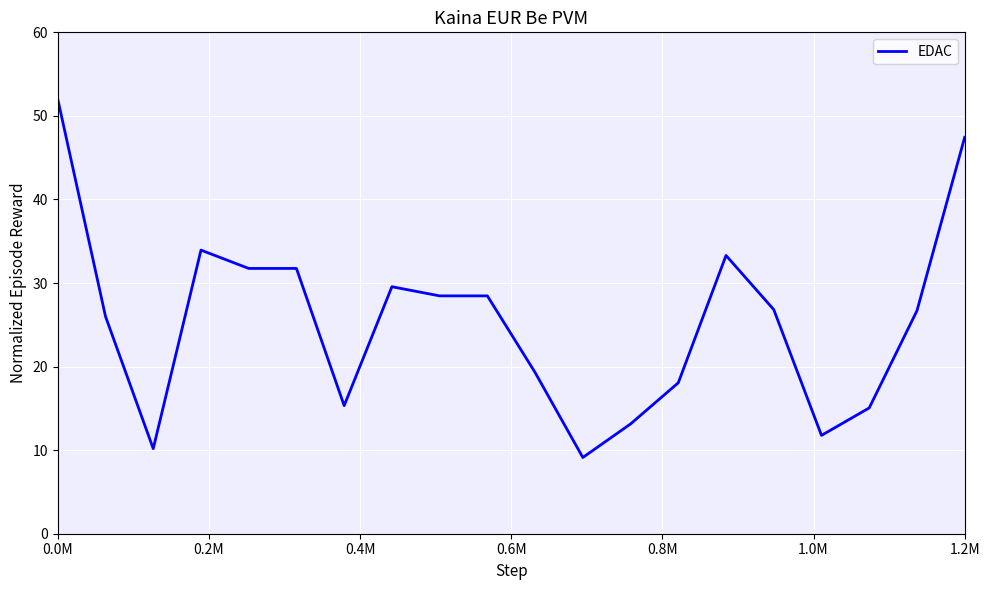

What is the sum of all values?

508.1